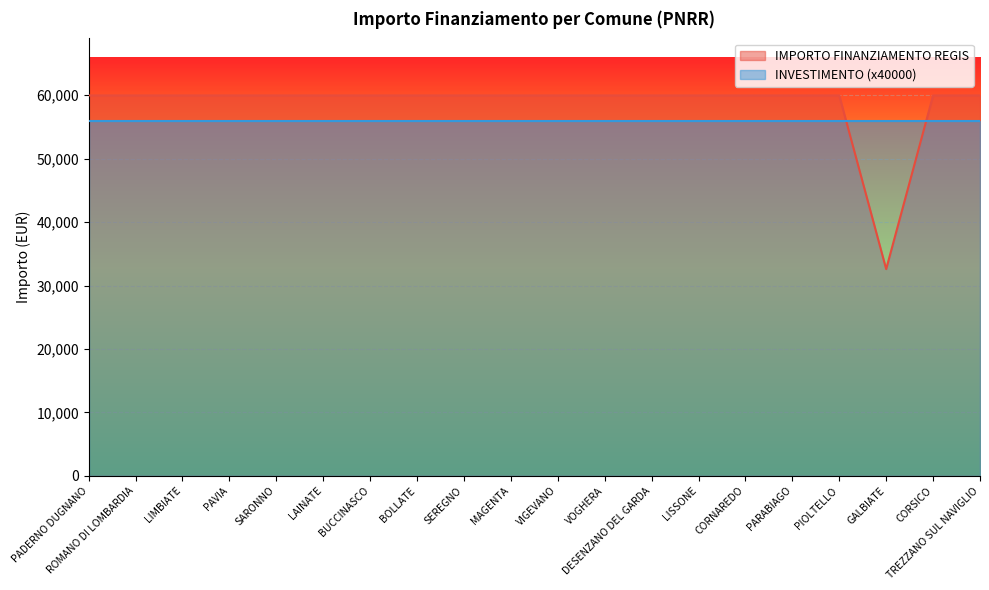

Reading left to right, extract all data points from this chart.

59966	59966	59966	59966	59966	59966	59966	59966	59966	59966	59966	59966	59966	59966	59966	59966	59966	32589	59966	59966